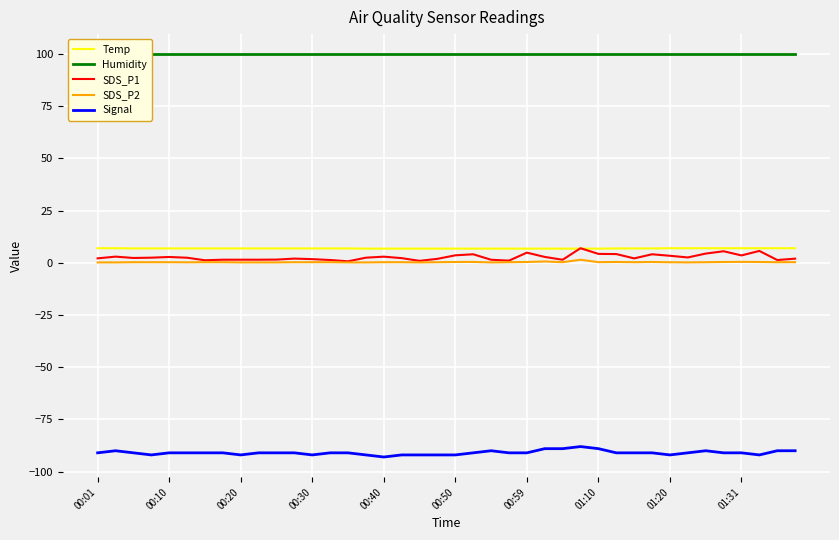

True or false: Temp and Signal cross at least once.

False